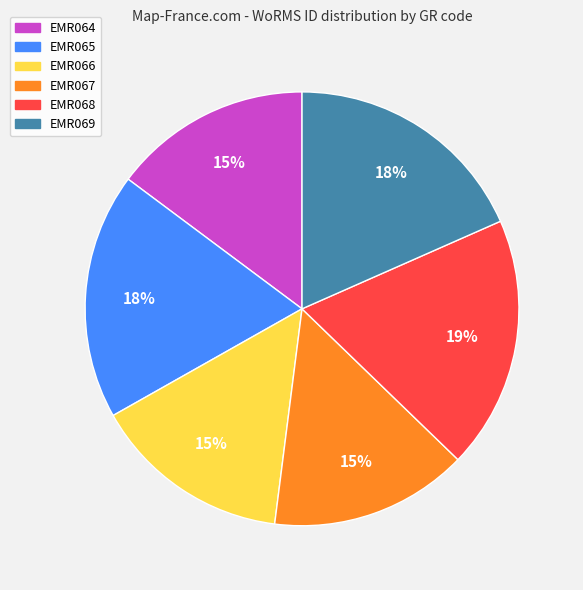

Do EMR064 and EMR068 together represent more than half of the pie?

No